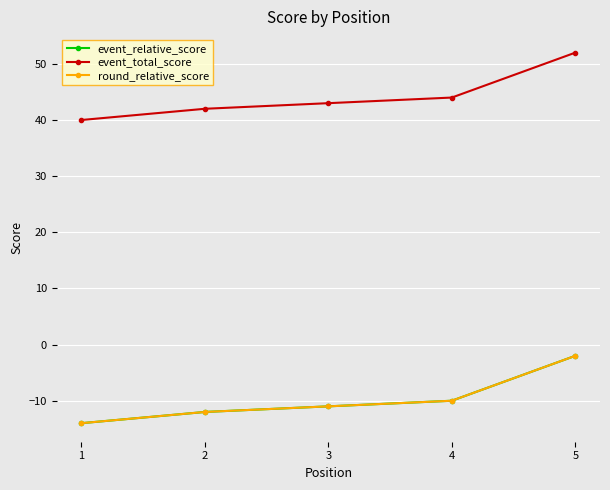

Is this an area chart (filled region under the line)?

No